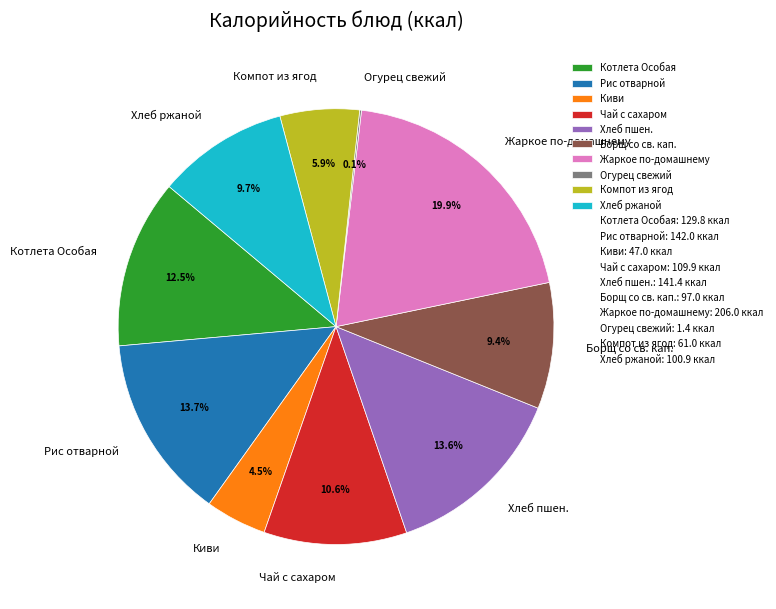

The Котлета Особая slice represents 19% of the pie. True or false?

False